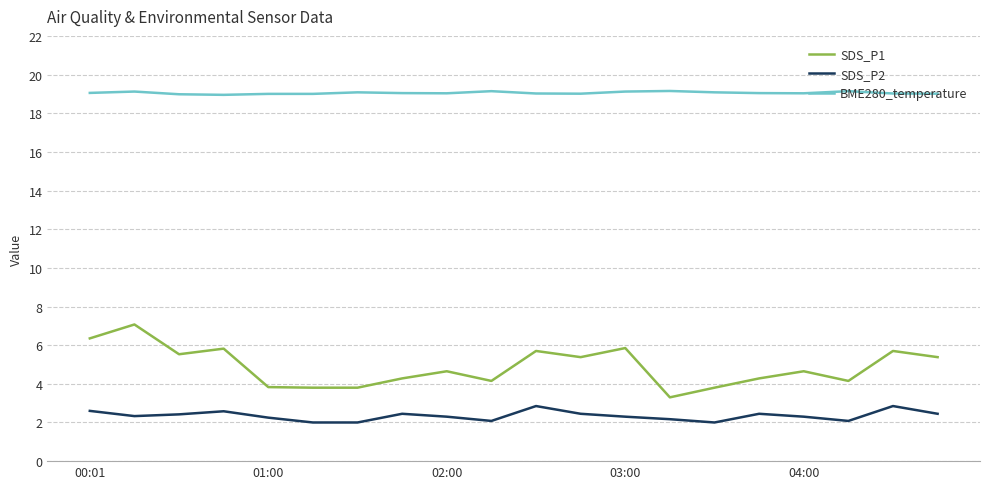

Rank the series by their maximum value, from lowest to highest.

SDS_P2, SDS_P1, BME280_temperature